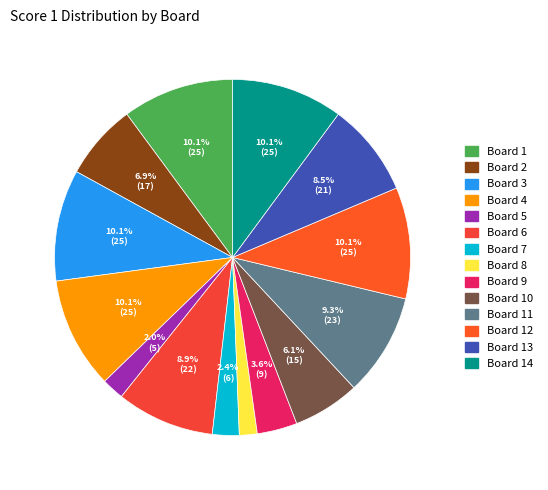

Count the number of slices in the pie.

14